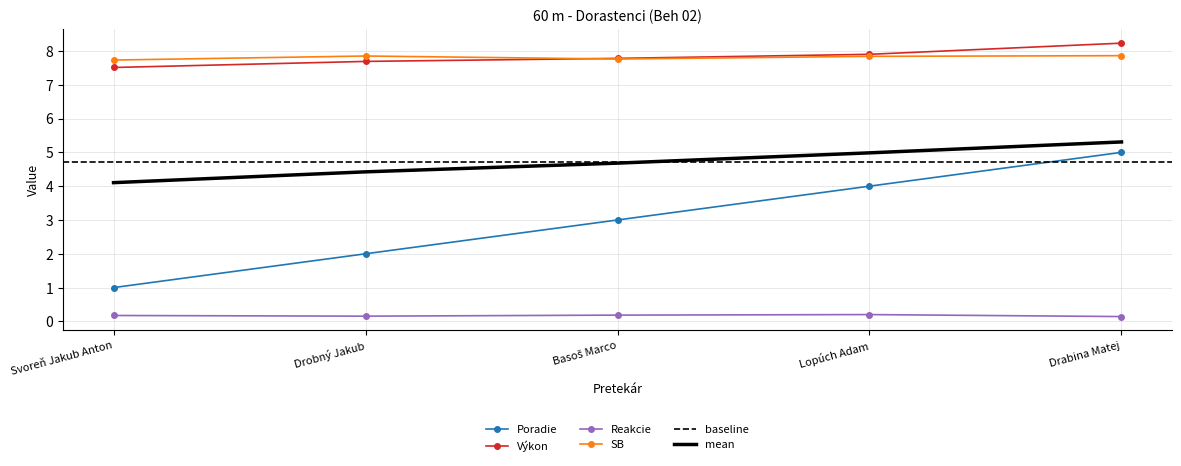

What is the minimum value for SB?

7.7